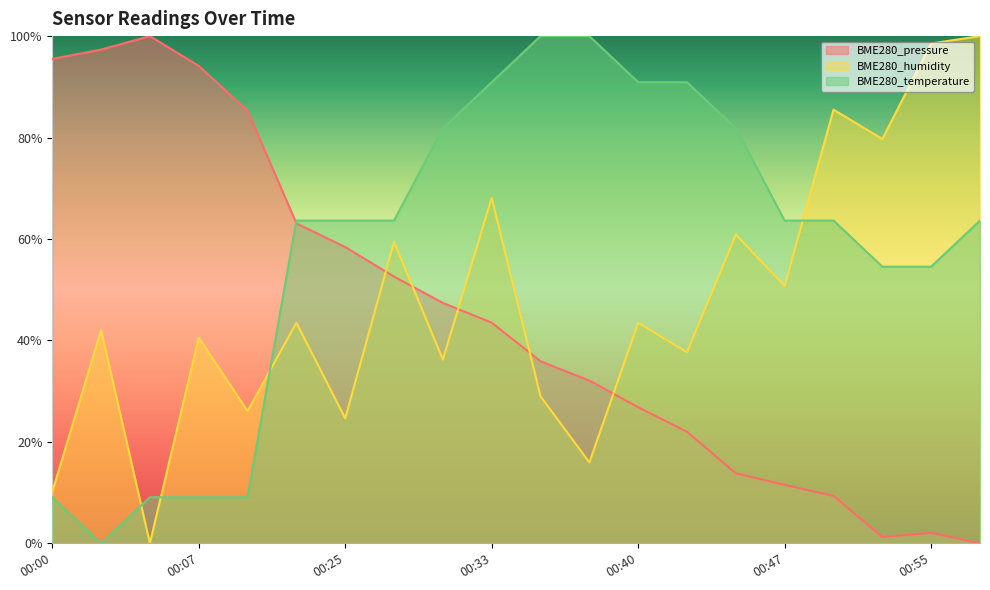

At how many categories does at least one series exceed 0?

20